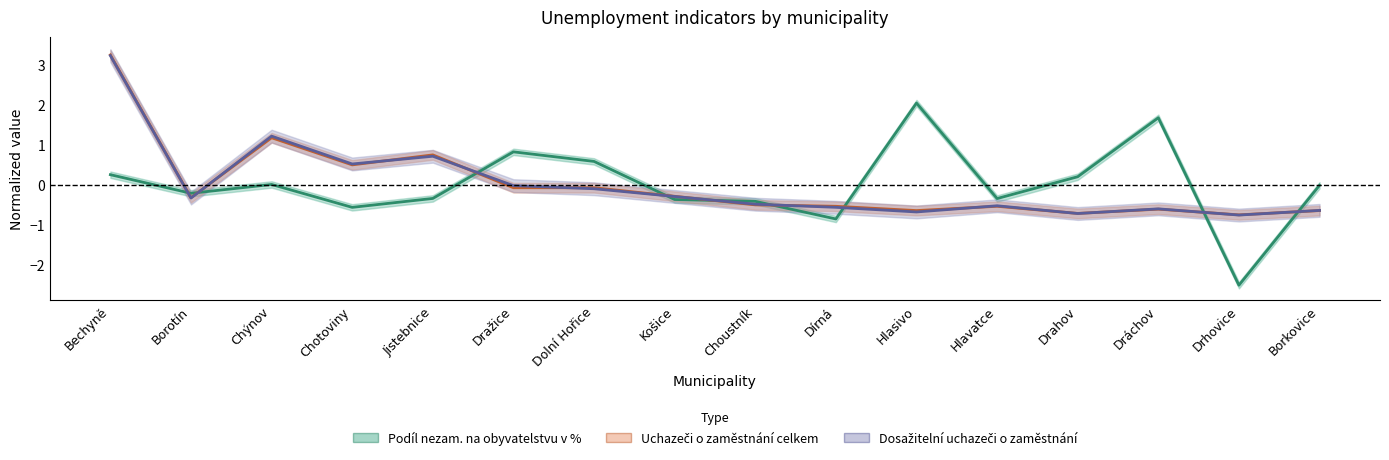

Reading left to right, transcribe all the data shown in this chart.

Podíl nezam. na obyvatelstvu v %: Bechyně=0.3	Borotín=-0.2	Chýnov=0.0	Chotoviny=-0.6	Jistebnice=-0.3	Dražice=0.8	Dolní Hořice=0.6	Košice=-0.4	Choustník=-0.4	Dírná=-0.9	Hlasivo=2.0	Hlavatce=-0.3	Drahov=0.2	Dráchov=1.7	Drhovice=-2.5	Borkovice=-0.0
Uchazeči o zaměstnání celkem: Bechyně=3.2	Borotín=-0.3	Chýnov=1.2	Chotoviny=0.5	Jistebnice=0.7	Dražice=-0.1	Dolní Hořice=-0.1	Košice=-0.3	Choustník=-0.5	Dírná=-0.5	Hlasivo=-0.6	Hlavatce=-0.5	Drahov=-0.7	Dráchov=-0.6	Drhovice=-0.7	Borkovice=-0.6
Dosažitelní uchazeči o zaměstnání: Bechyně=3.2	Borotín=-0.3	Chýnov=1.2	Chotoviny=0.5	Jistebnice=0.7	Dražice=-0.0	Dolní Hořice=-0.1	Košice=-0.3	Choustník=-0.5	Dírná=-0.6	Hlasivo=-0.7	Hlavatce=-0.5	Drahov=-0.7	Dráchov=-0.6	Drhovice=-0.8	Borkovice=-0.6